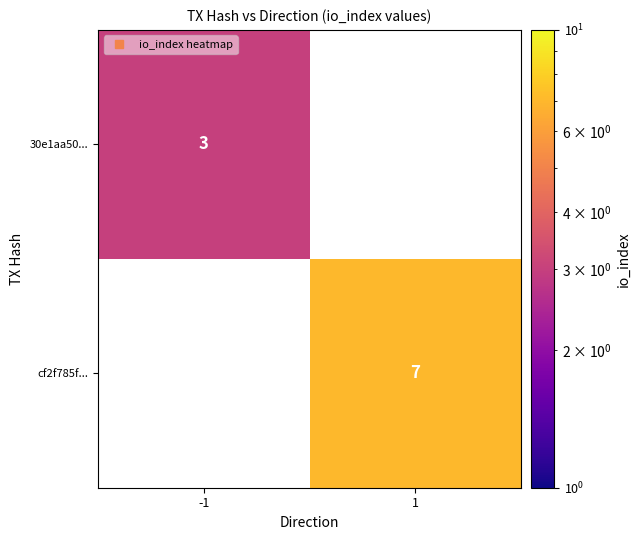

True or false: cf2f785f... has a value of 2.9 at 1.

False